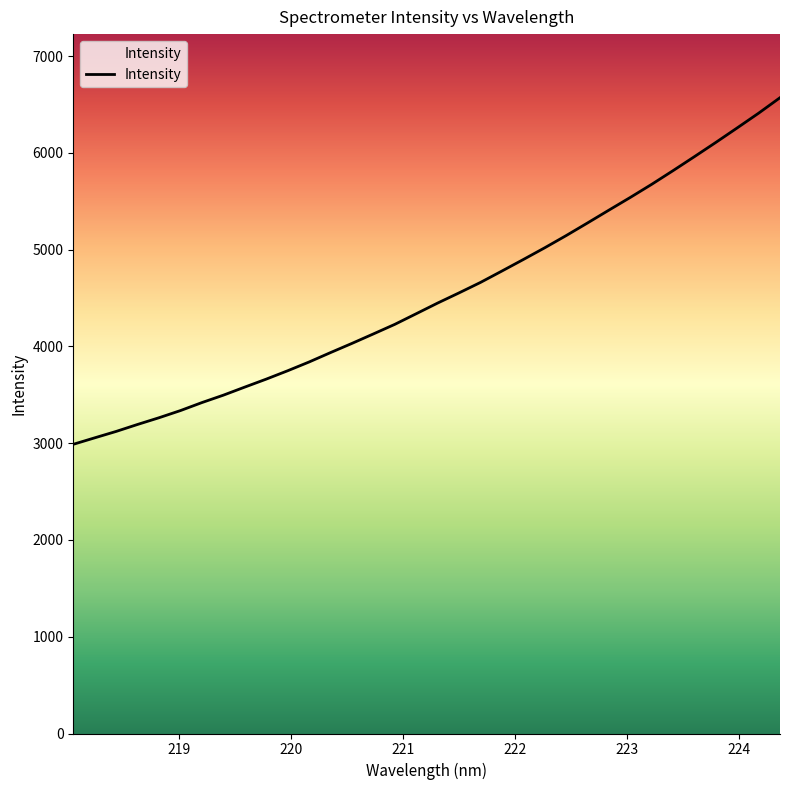

What is the difference between the maximum and minimum values?

3581.5